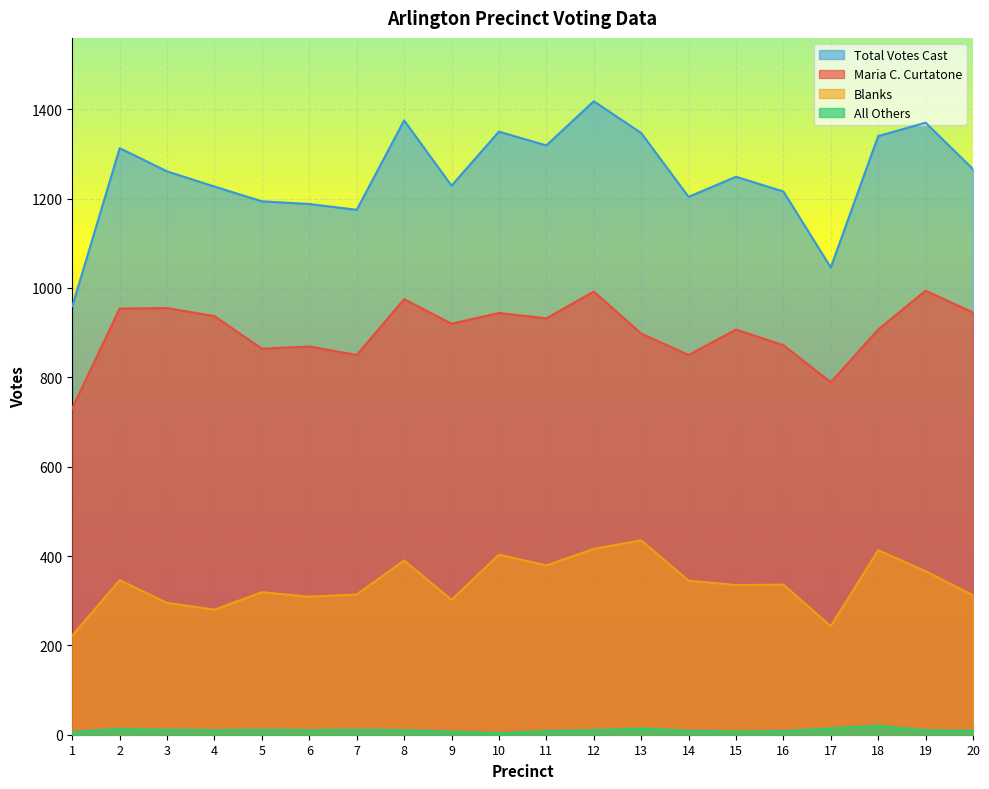

Is it true that Maria C. Curtatone equals 907 at 15?

True